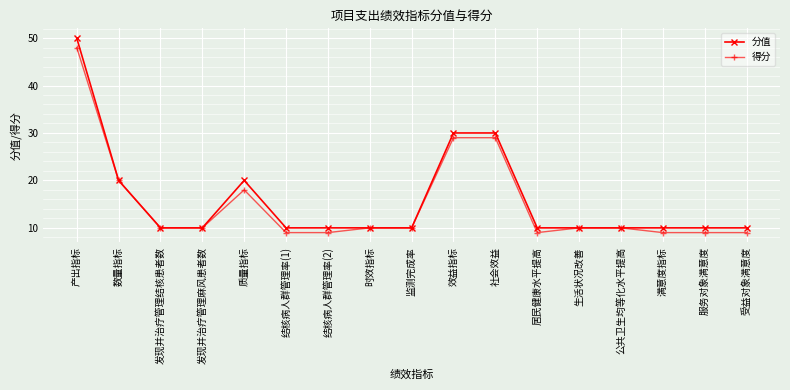

Between 产出指标 and 效益指标, which series saw the biggest shift?

分值